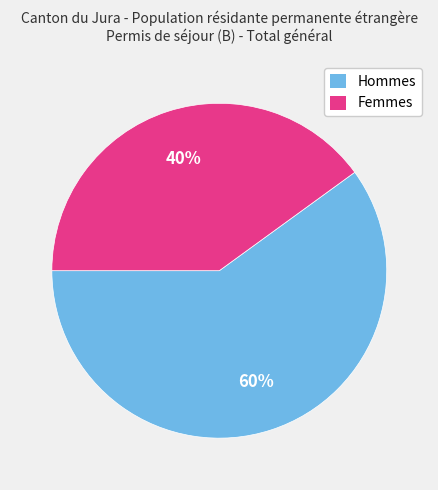

True or false: Femmes accounts for 25% of the total.

False